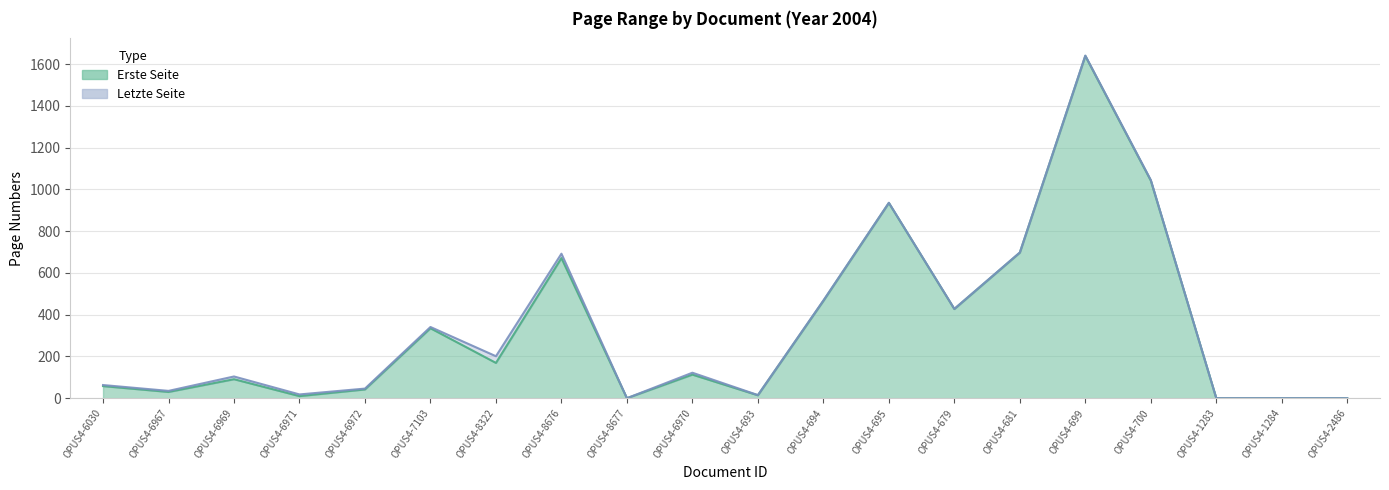

Where is the first local maximum for Erste Seite?

OPUS4-6969